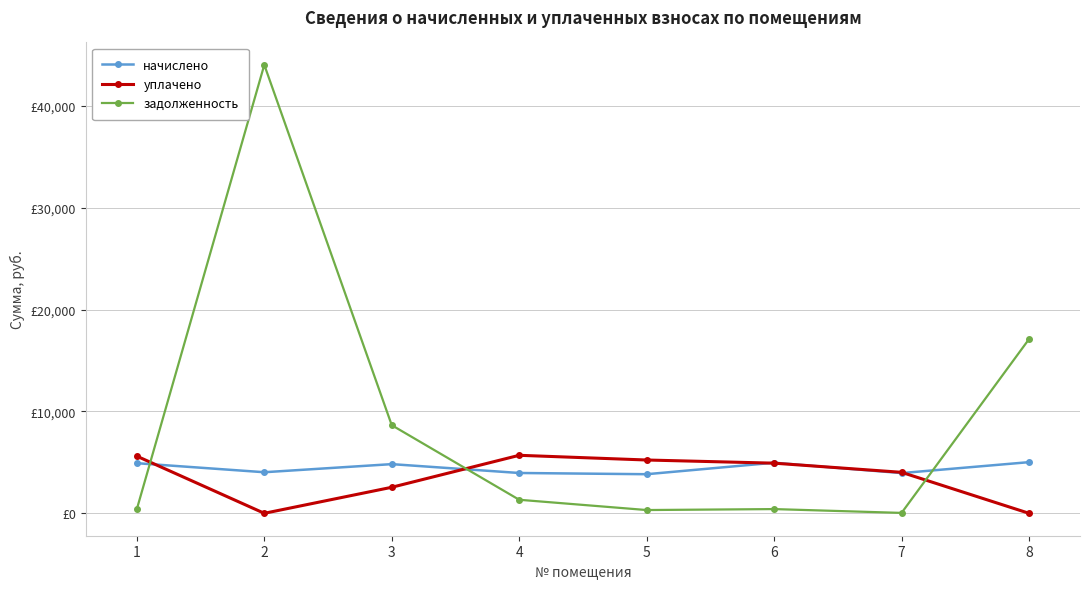

Is it true that уплачено equals 1842.6 at 2?

False